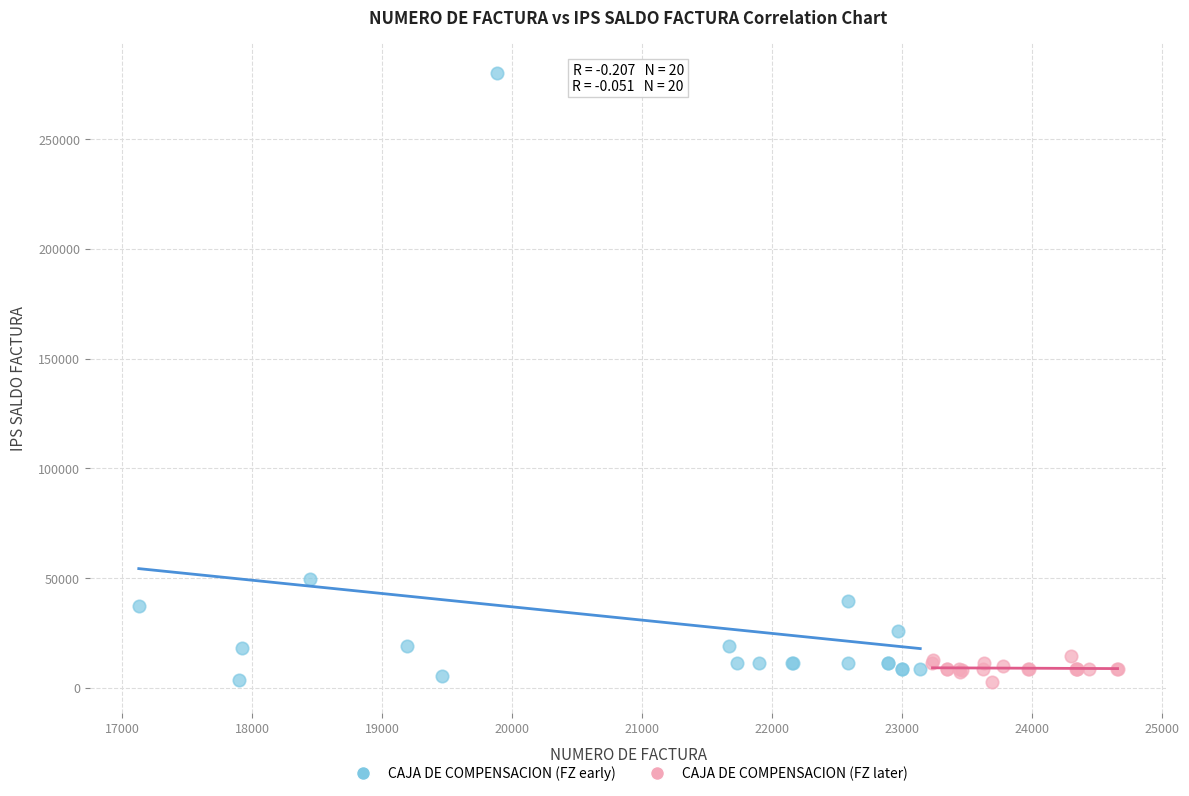

Which series reaches the maximum Y coordinate?

CAJA DE COMPENSACION (FZ early)